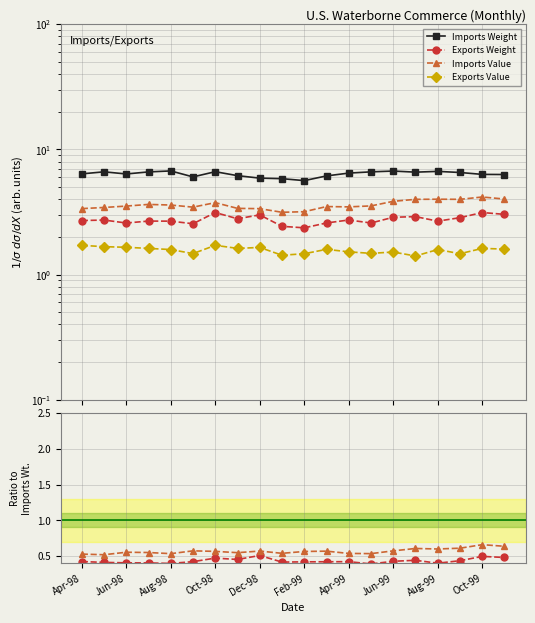

True or false: Imports Value and Exports Weight cross at least once.

False